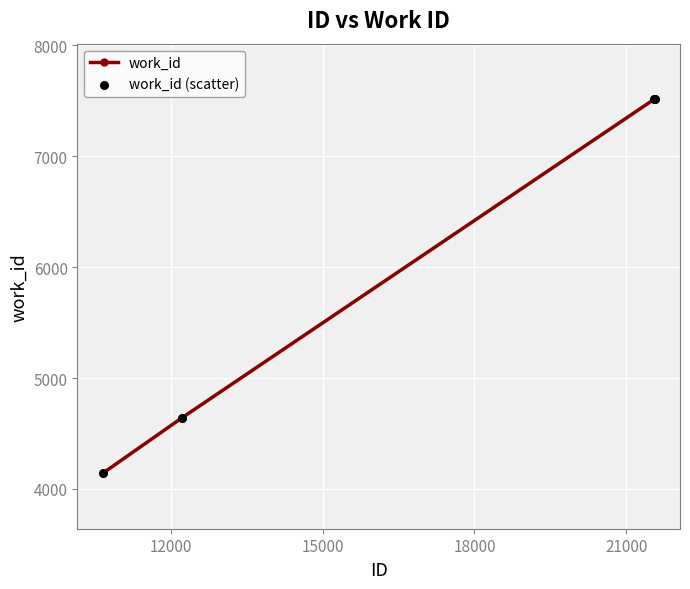

True or false: the data has more than 1 interior local peaks.

False